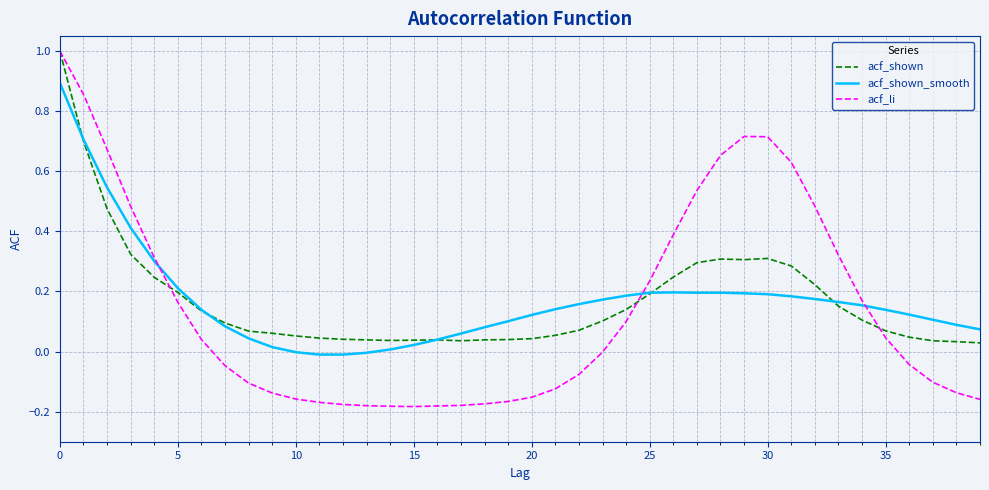

Which series has the widest spread of values?

acf_li